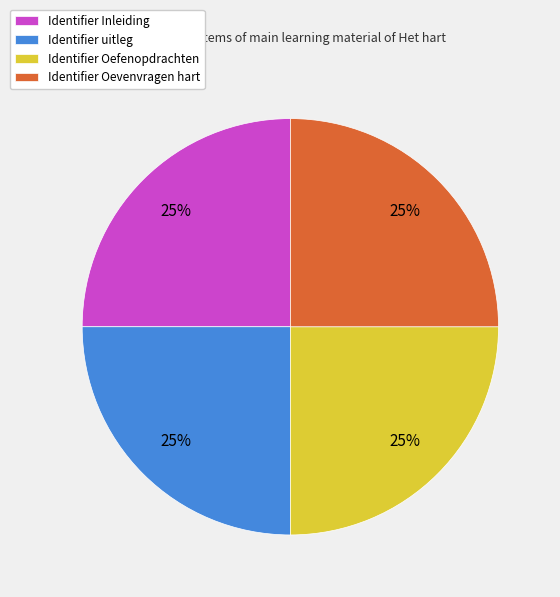

The Identifier uitleg slice represents 25% of the pie. True or false?

True